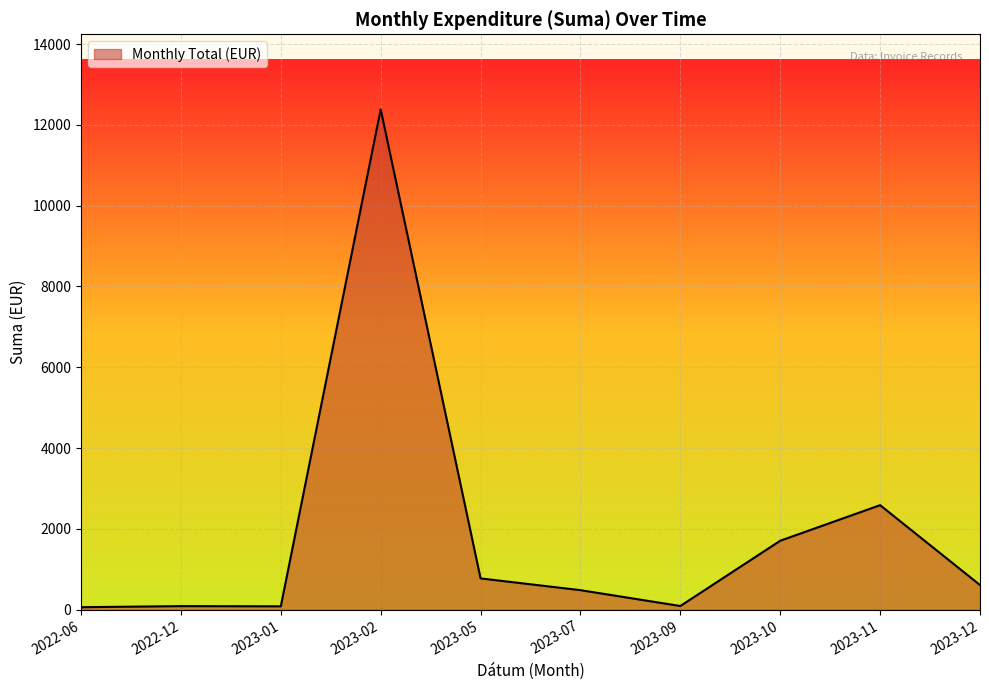

At which label is the value closest to 6223?

2023-11